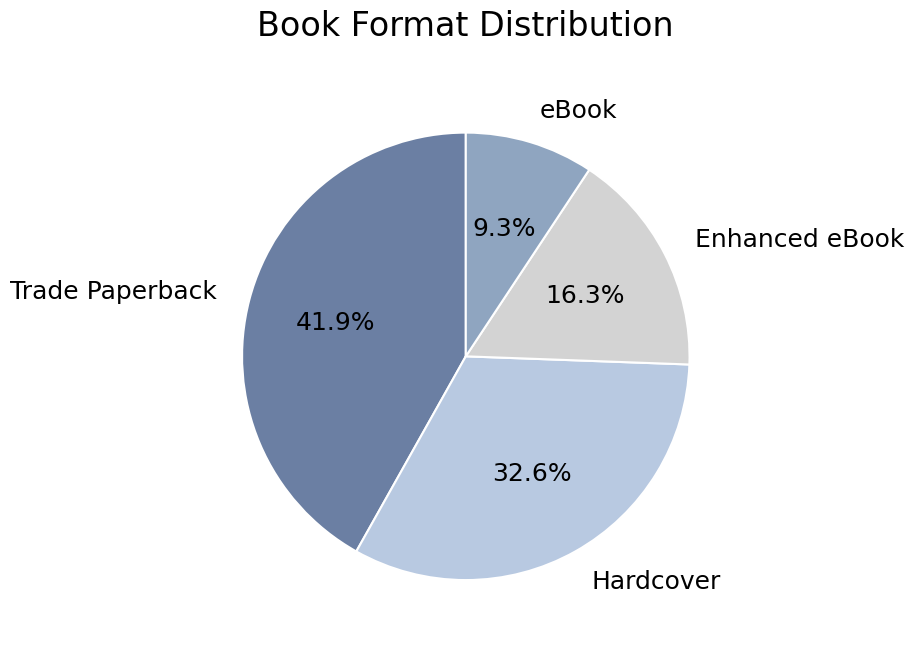

To the nearest percent, what is the difference between the largest and smallest slice percentages?

33%